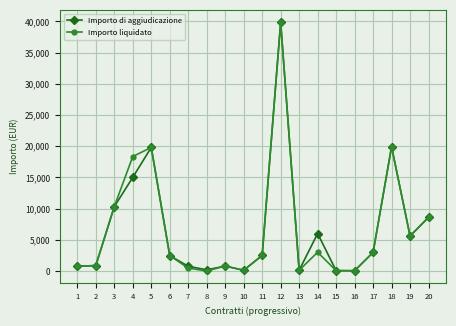

At which category does Importo liquidato reach its first local peak?

5